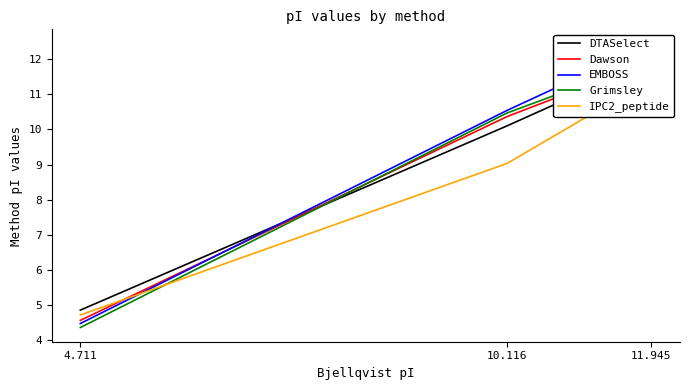

What is the sum of all Dawson values?

26.9